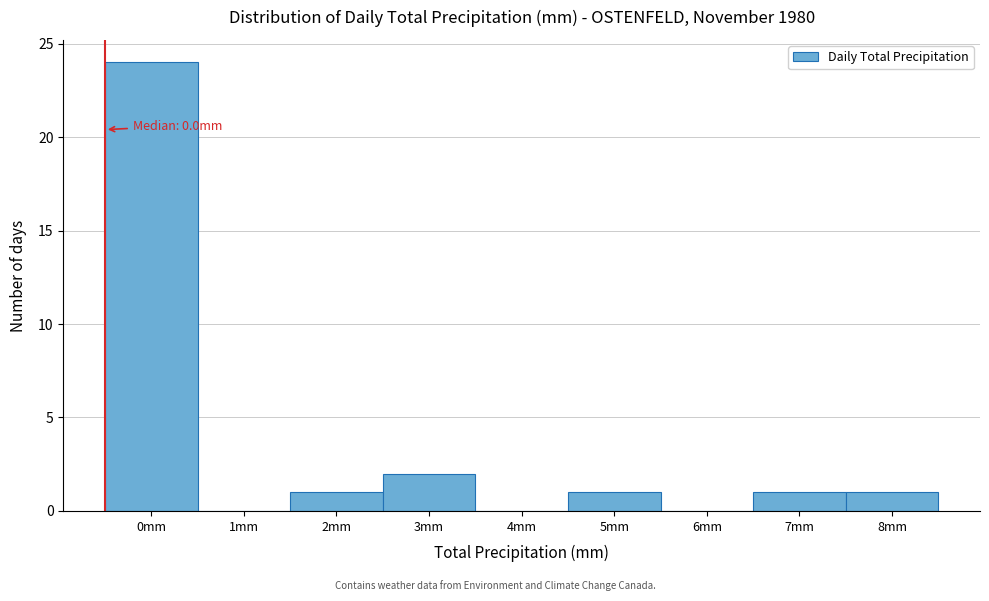

Reading right to left, list all the values displayed in this chart.

8mm=1	7mm=1	6mm=0	5mm=1	4mm=0	3mm=2	2mm=1	1mm=0	0mm=24